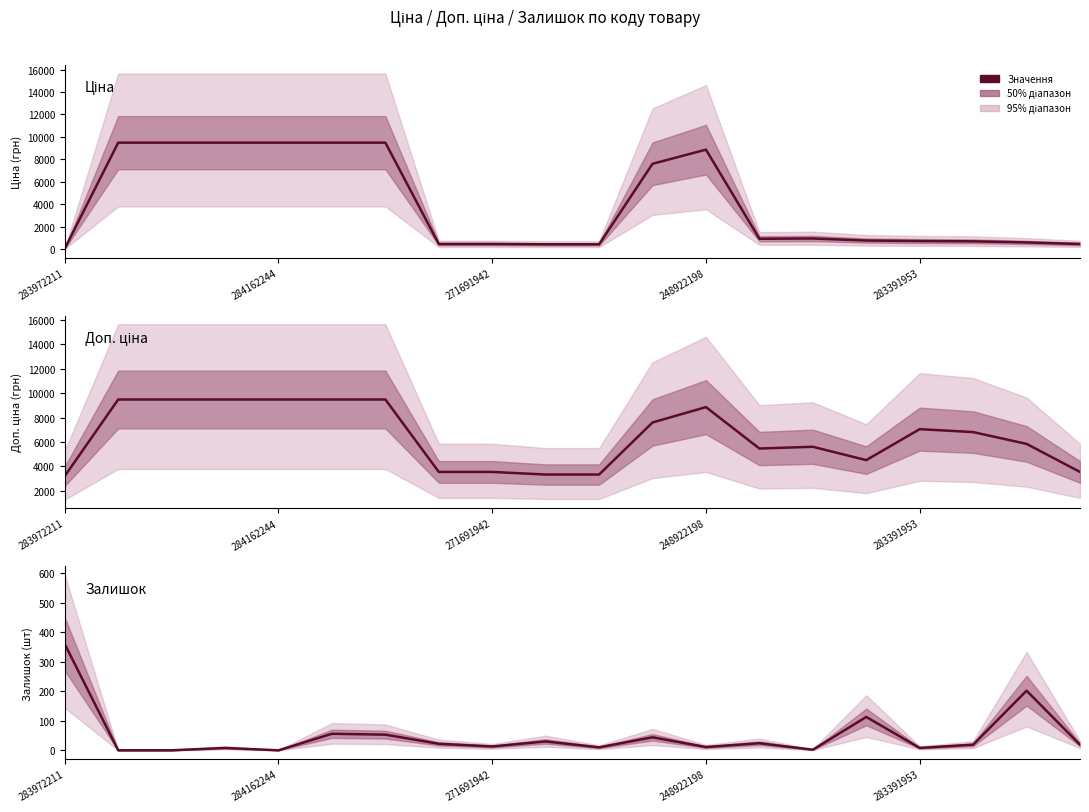

Between 248922198 and 8, which is larger?

248922198